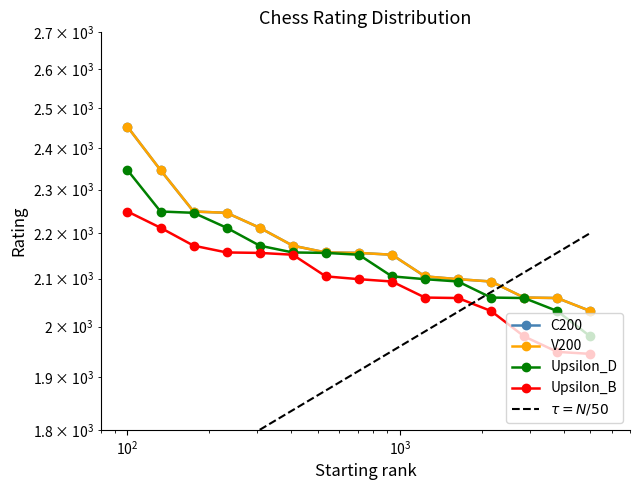

What is the sum of the C200 values at 4 and 15?

4278